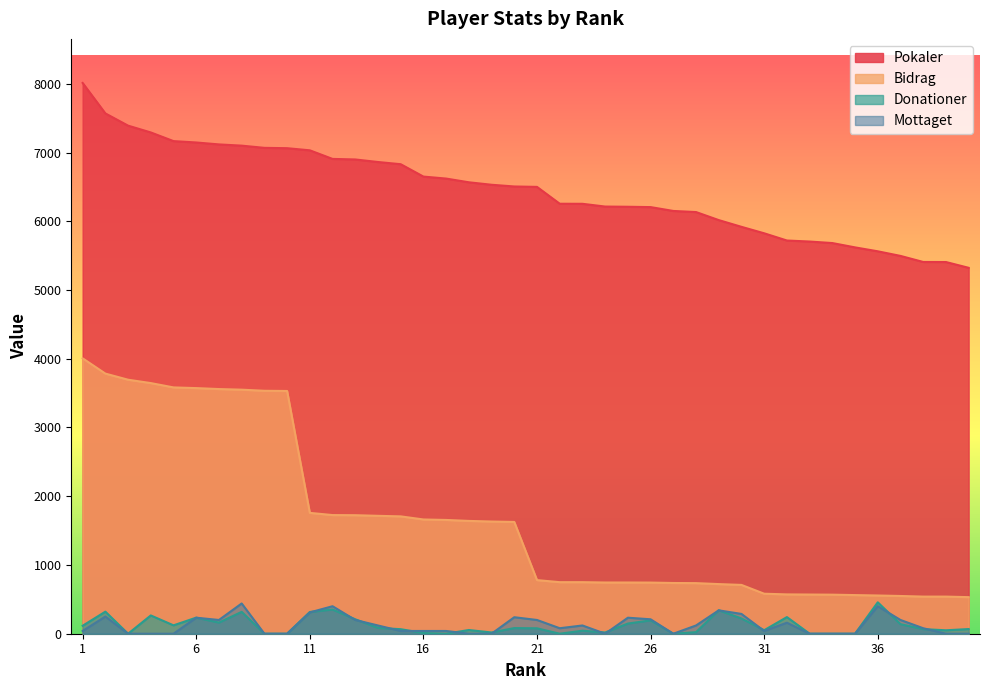

Which has a higher value, 29 or 2?

2